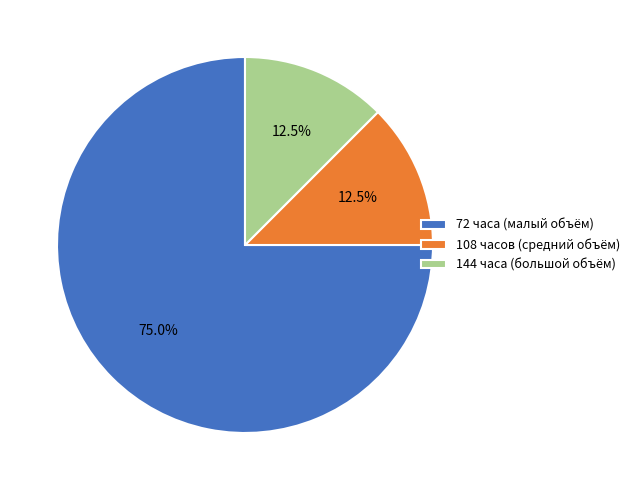

To the nearest percent, what is the average slice percentage?

33%